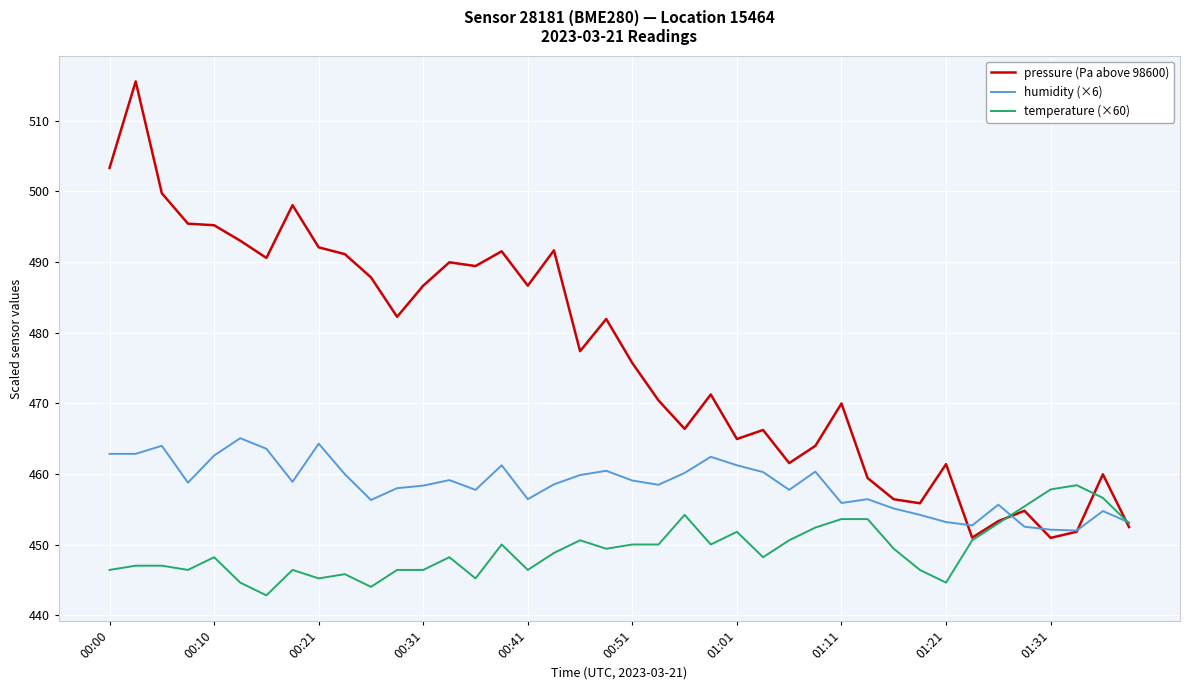

List the series in order of their overall mean, lowest first.

temperature (×60), humidity (×6), pressure (Pa above 98600)